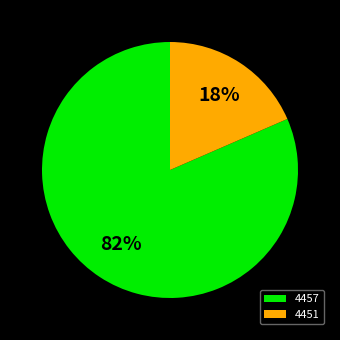

Do 4451 and 4457 together represent more than half of the pie?

Yes